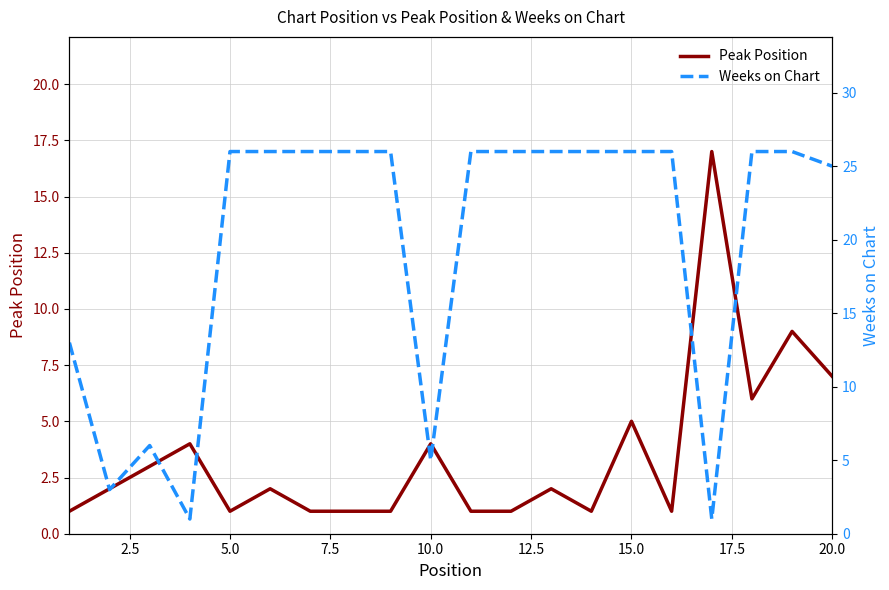

What is the value of the Weeks on Chart point at the 5th from the left?

26